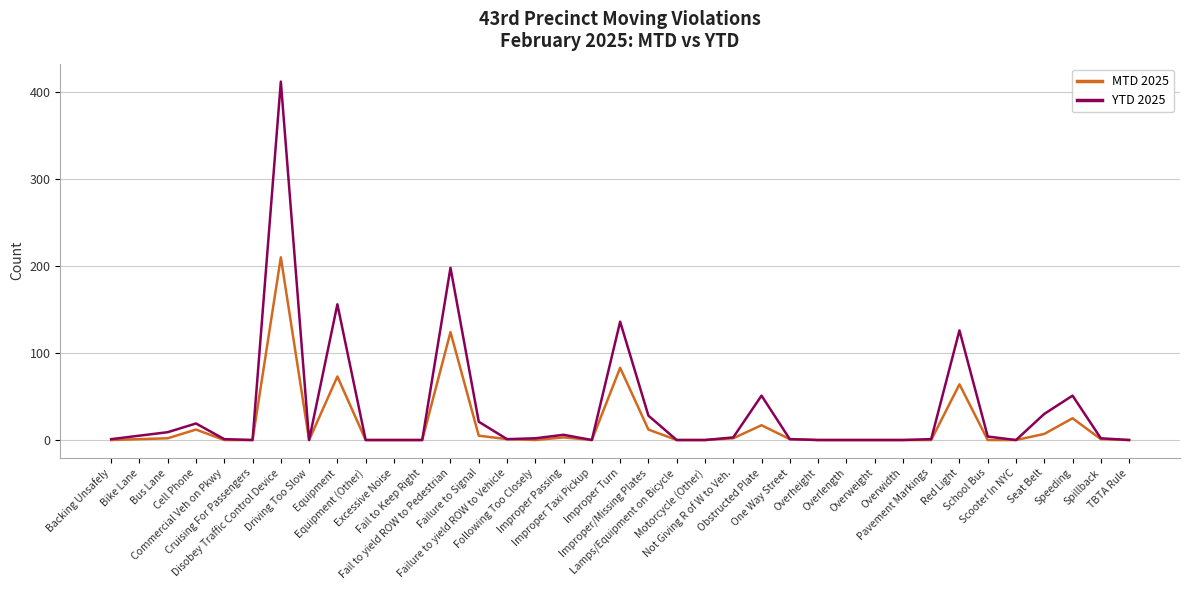

What is the highest value of the MTD 2025 series?

210